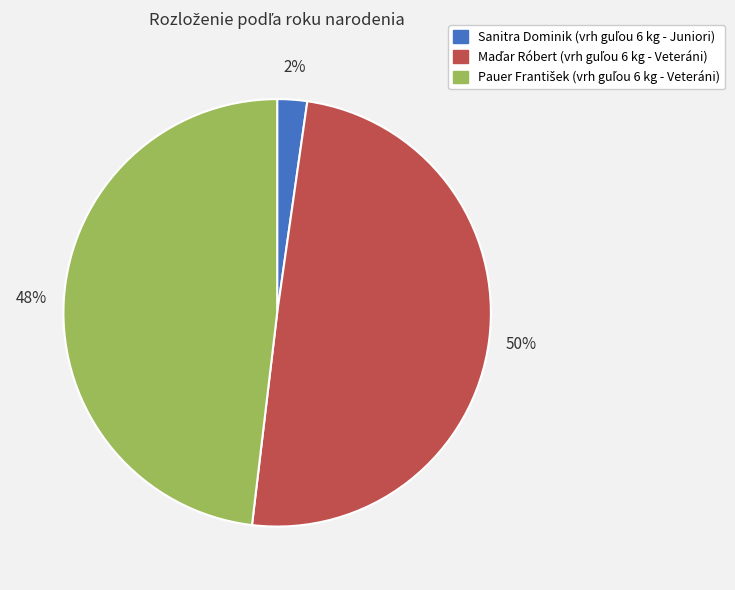

How many slices are in this pie chart?

3